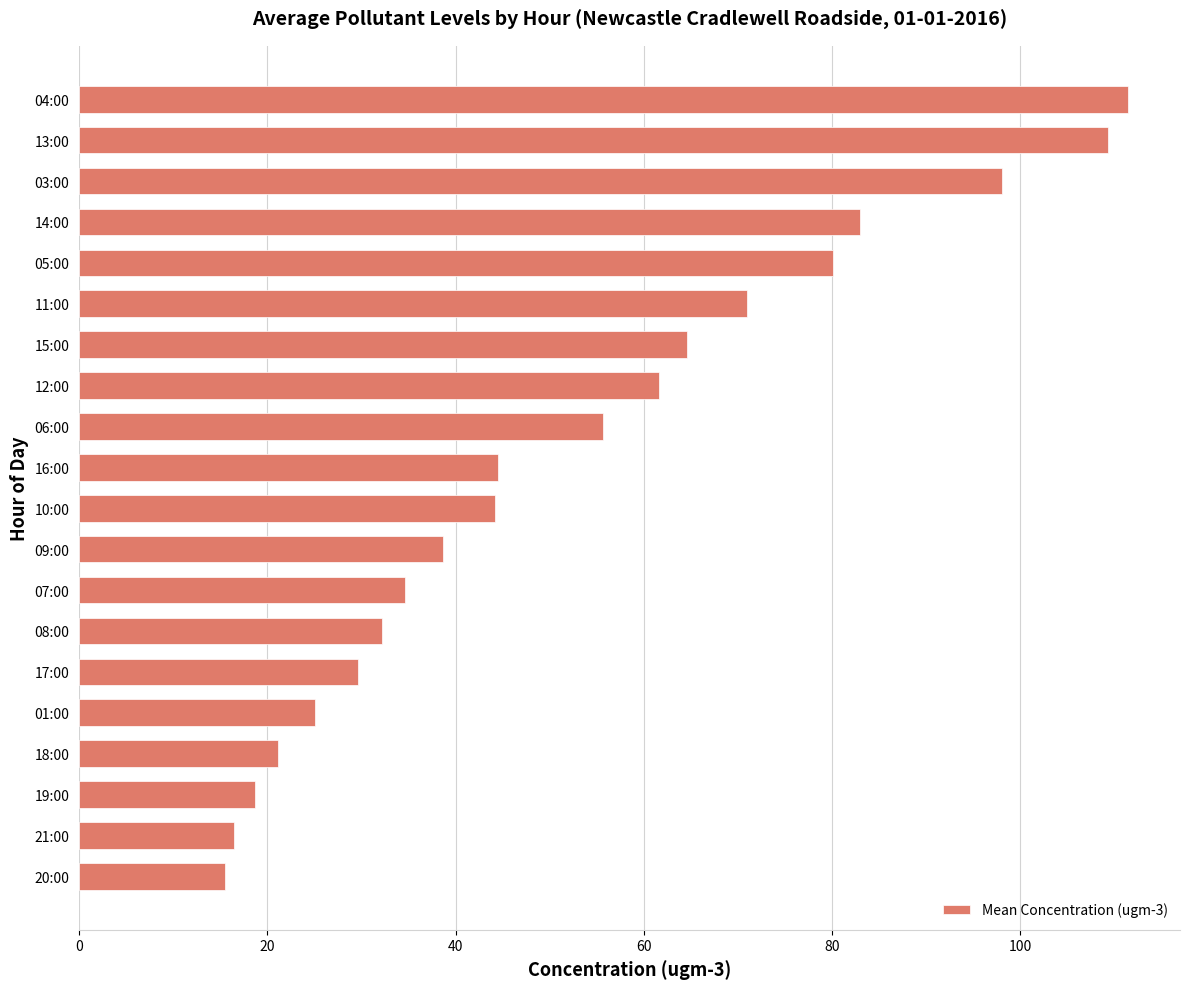

What is the average value?

52.8